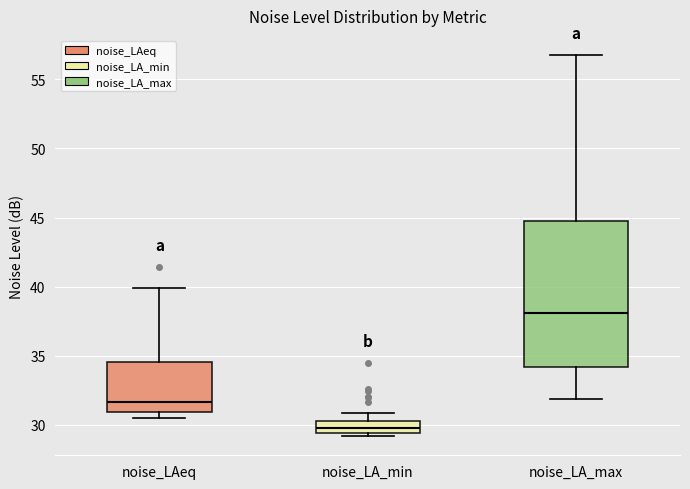

Which box has the lowest median line?

noise_LA_min